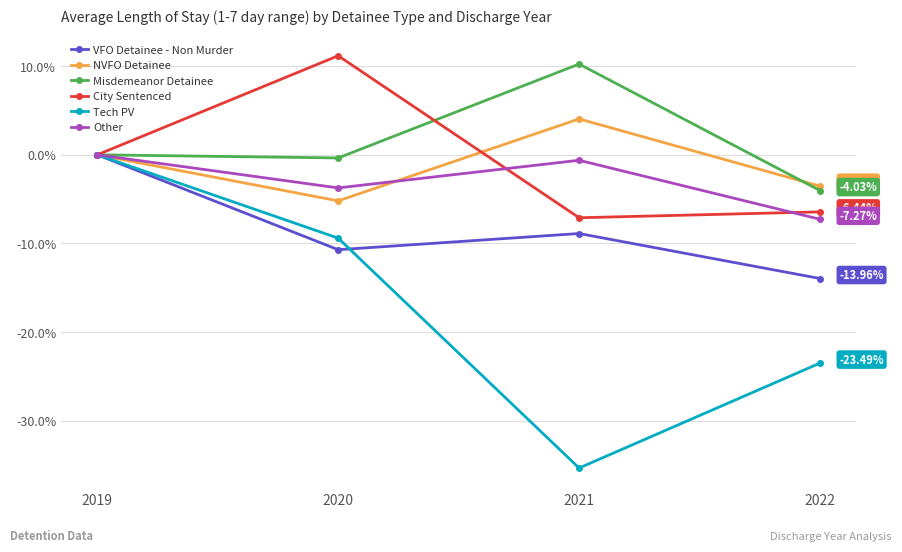

What is the value of the Other point at the 3rd from the left?

-0.6